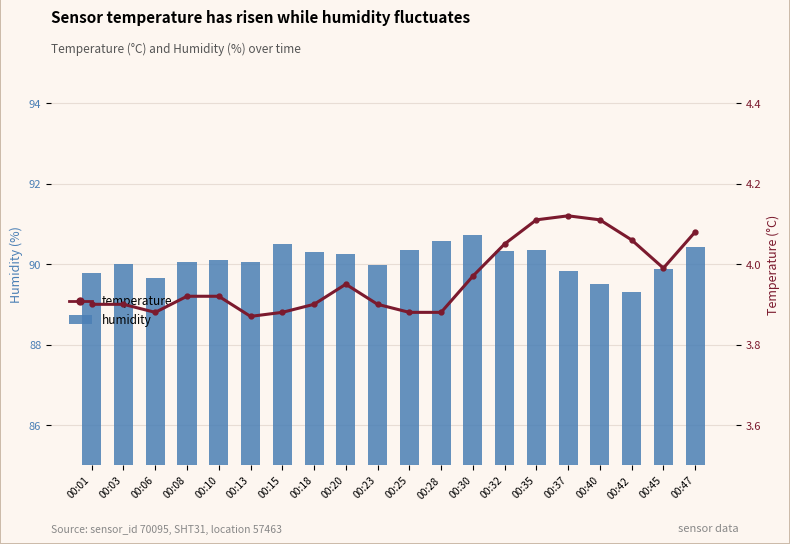

Where does the humidity series first go above 90?

00:08